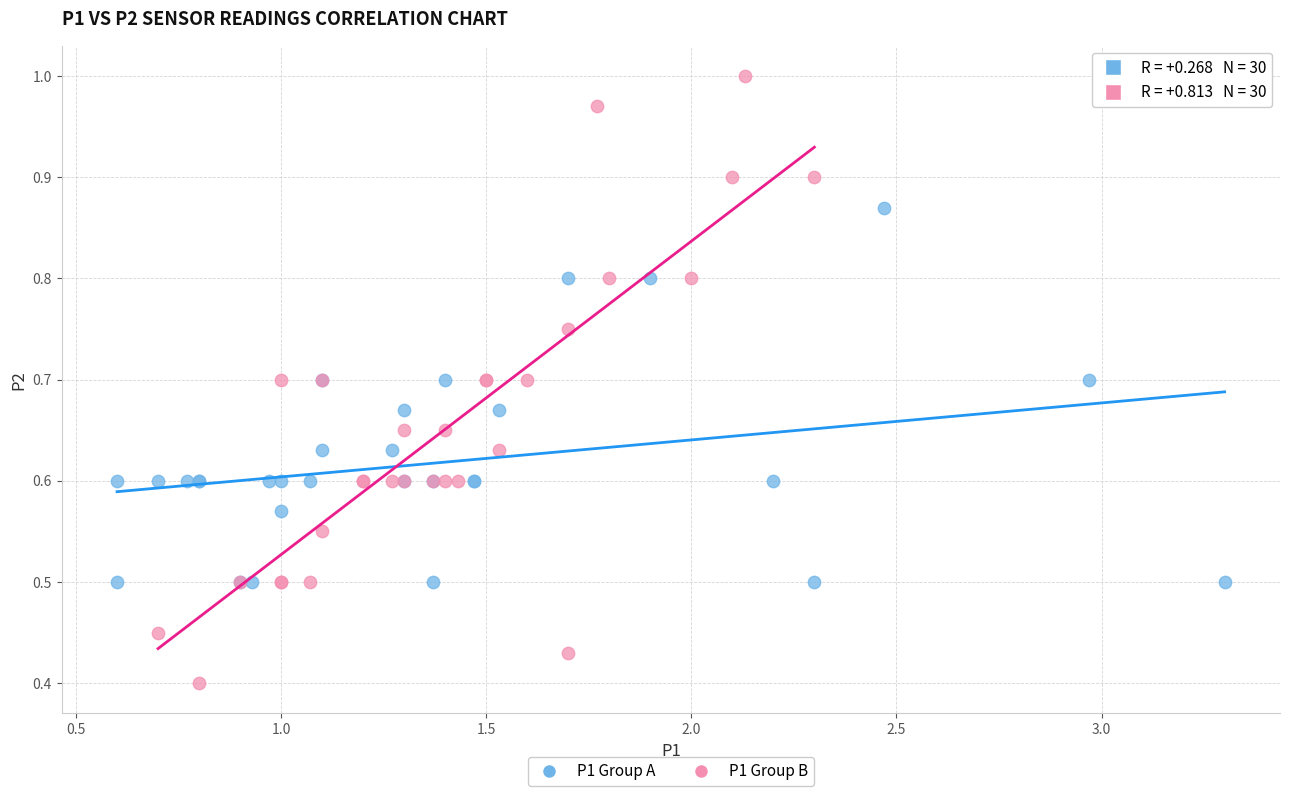

Which series contains the highest Y value?

P1 Group B